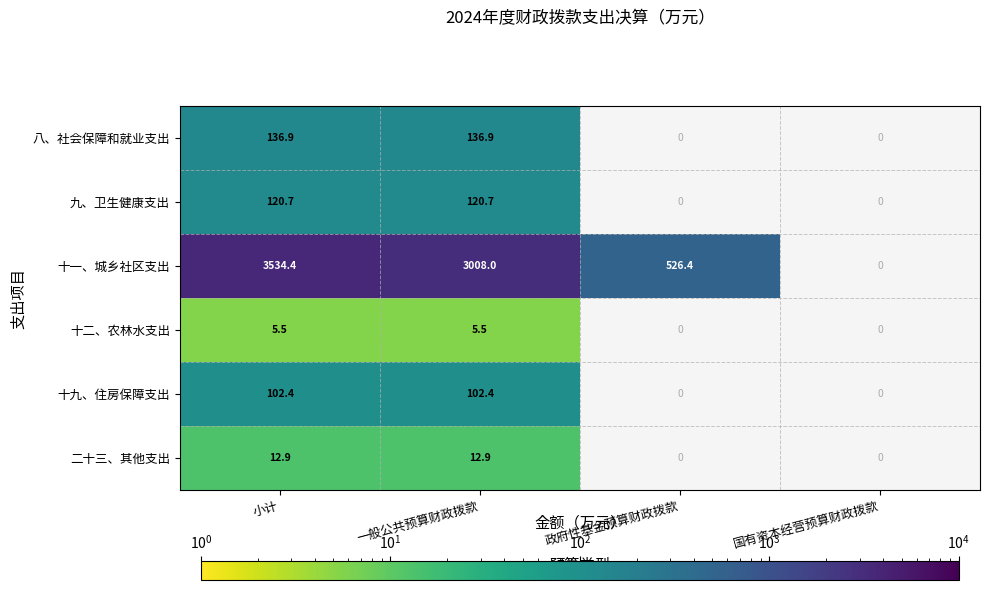

What is the maximum value shown in the chart?

3534.4